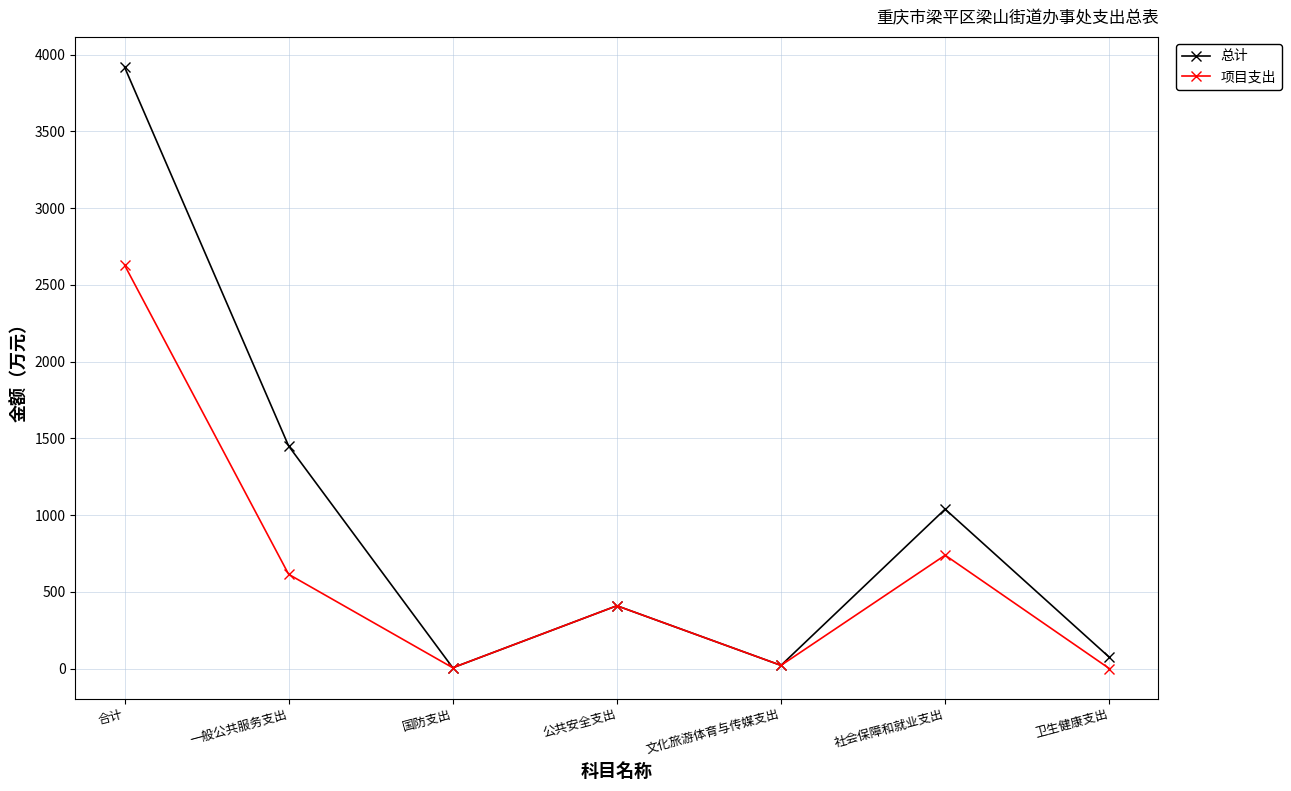

The value of 项目支出 at 社会保障和就业支出 is 738.5. True or false?

True